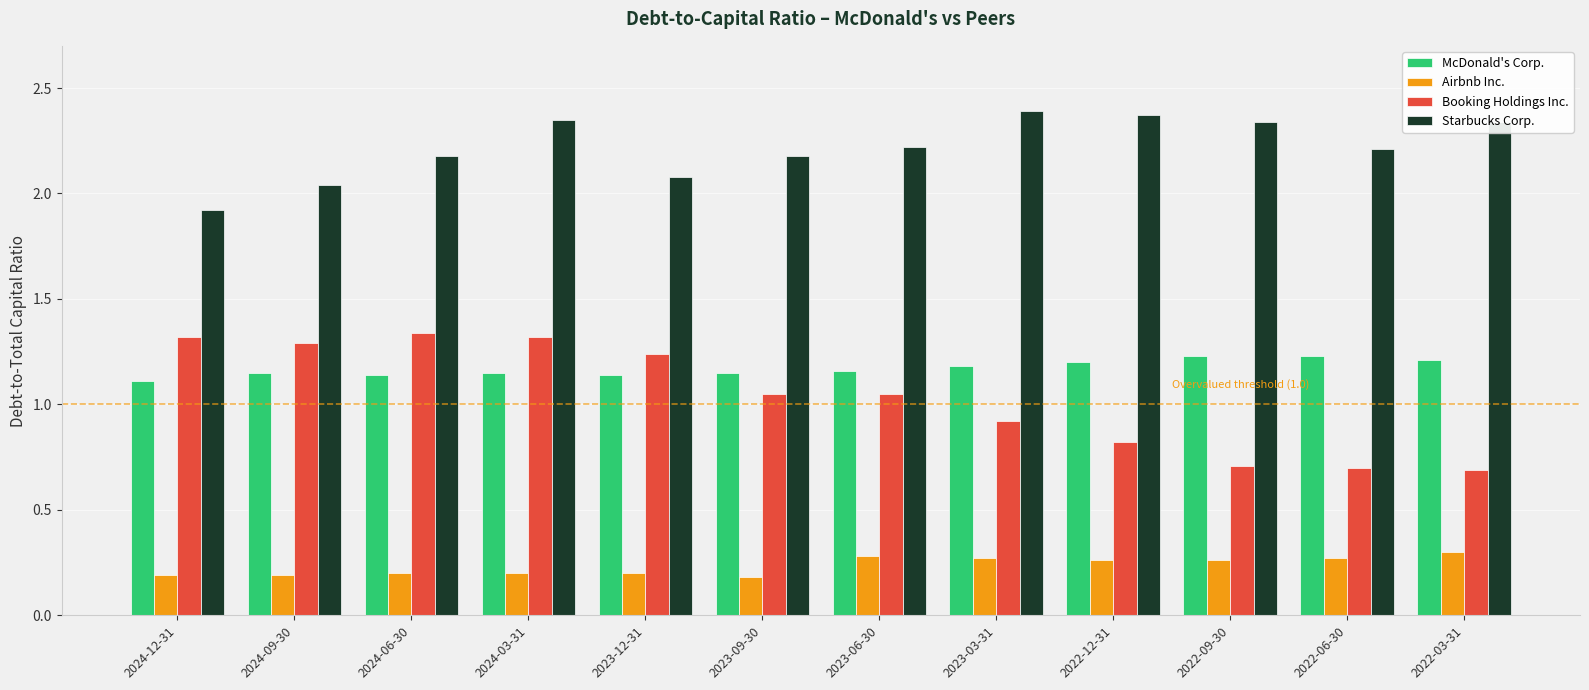

Is the value of Booking Holdings Inc. at 2022-12-31 greater than the value of Starbucks Corp. at 2024-09-30?

No